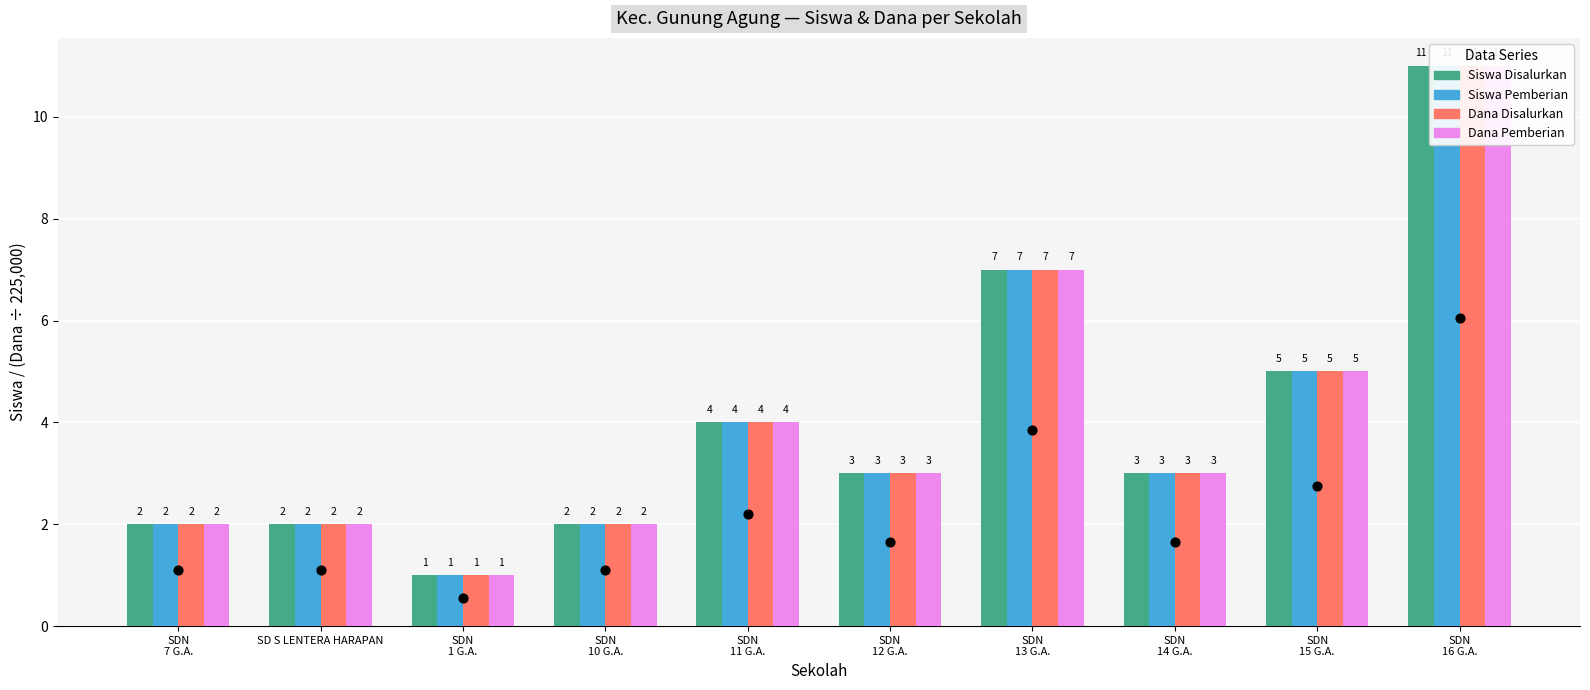

Which series contains the lowest Y value?

Siswa Disalurkan